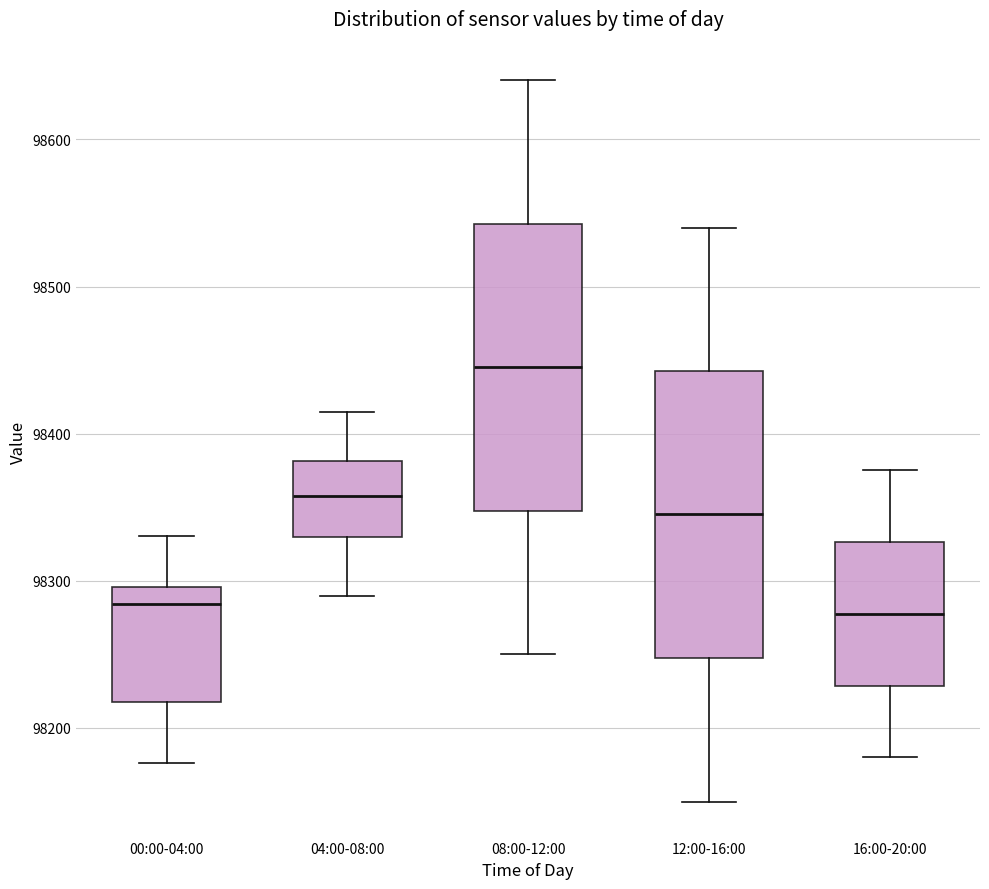

Reading left to right, transcribe this box plot: for each box, give where its median line is, the range the box spans, and where its two whiskers end, as read against the y-axis. The values are not printed on the chart, so give them approximately, as read against the axis.

00:00-04:00: median 98280, box 98220 to 98300, whiskers 98180 to 98330
04:00-08:00: median 98360, box 98330 to 98380, whiskers 98290 to 98420
08:00-12:00: median 98450, box 98350 to 98540, whiskers 98250 to 98640
12:00-16:00: median 98350, box 98250 to 98440, whiskers 98150 to 98540
16:00-20:00: median 98280, box 98230 to 98330, whiskers 98180 to 98380